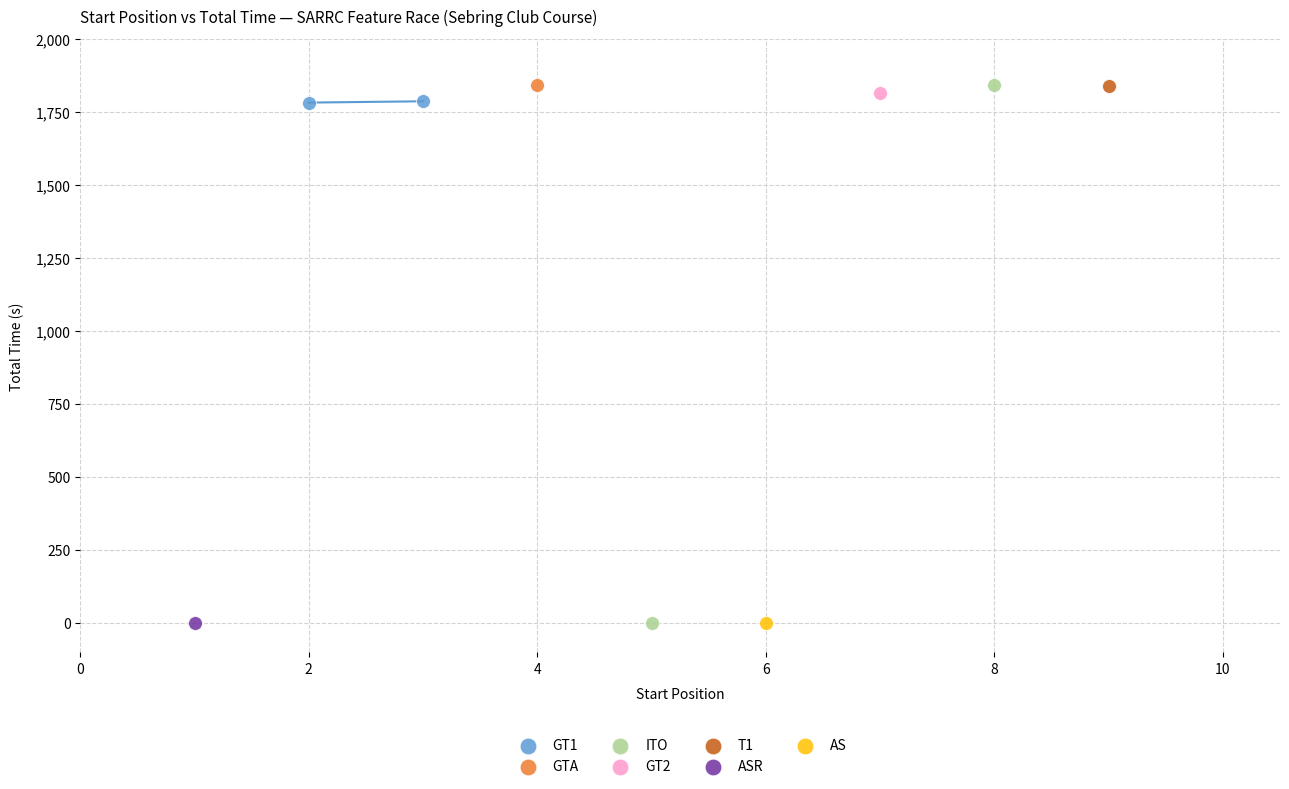

What are all the series names shown in the legend?

GT1, GTA, ITO, GT2, T1, ASR, AS